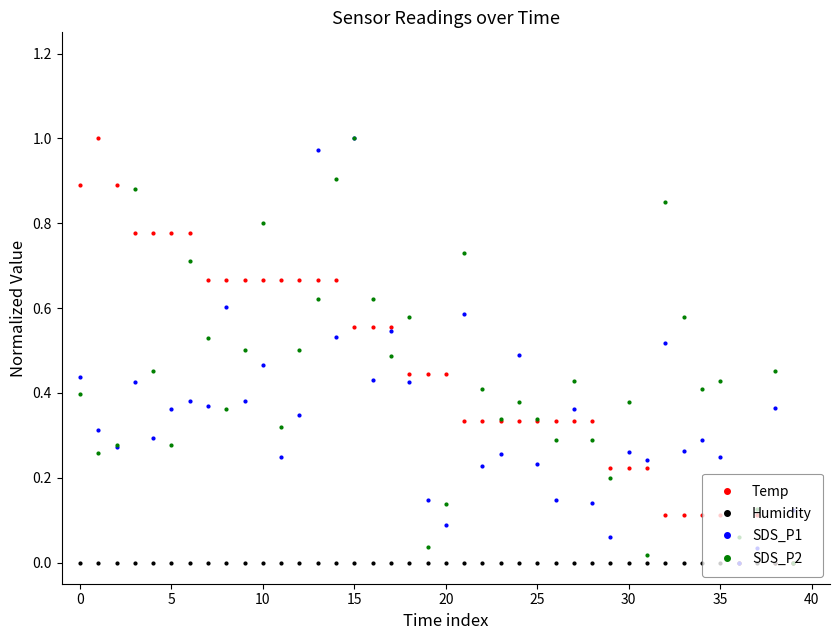

True or false: SDS_P2 has more than 1 points higher than both neighbors.

True